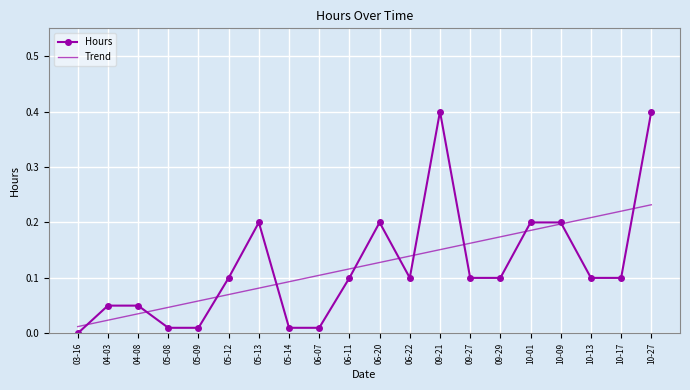

List the labels in order of Trend value, smallest first.

03-16, 04-03, 04-08, 05-08, 05-09, 05-12, 05-13, 05-14, 06-07, 06-11, 06-20, 06-22, 09-21, 09-27, 09-29, 10-01, 10-09, 10-13, 10-17, 10-27